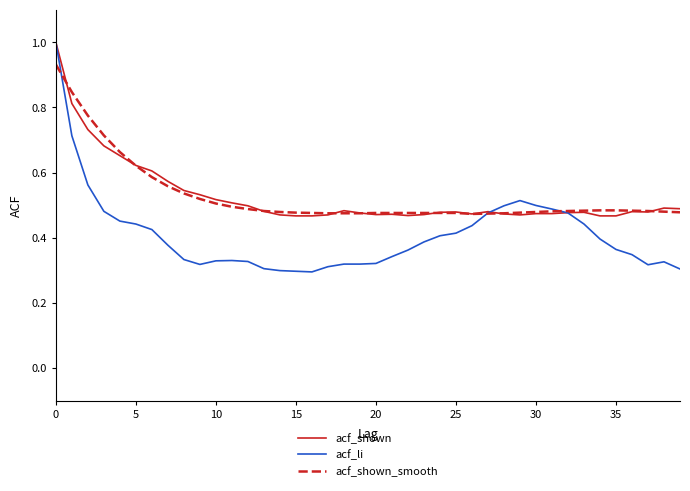

Which series has the largest range (max minus min)?

acf_li